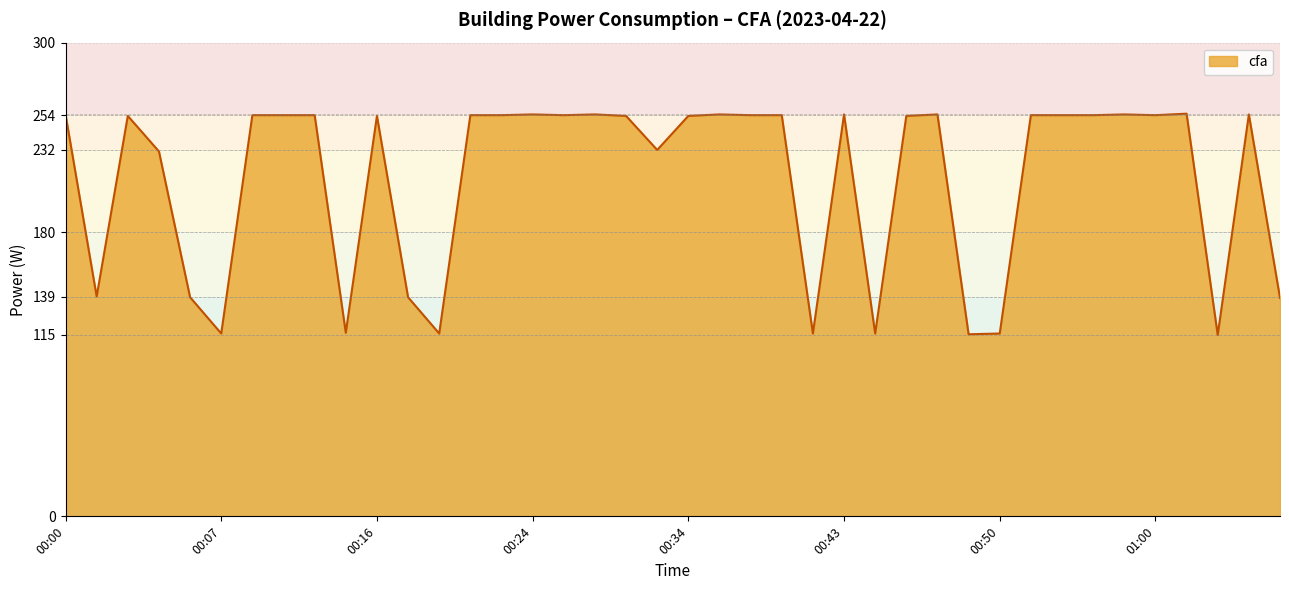

How many lines are shown in the chart?

1